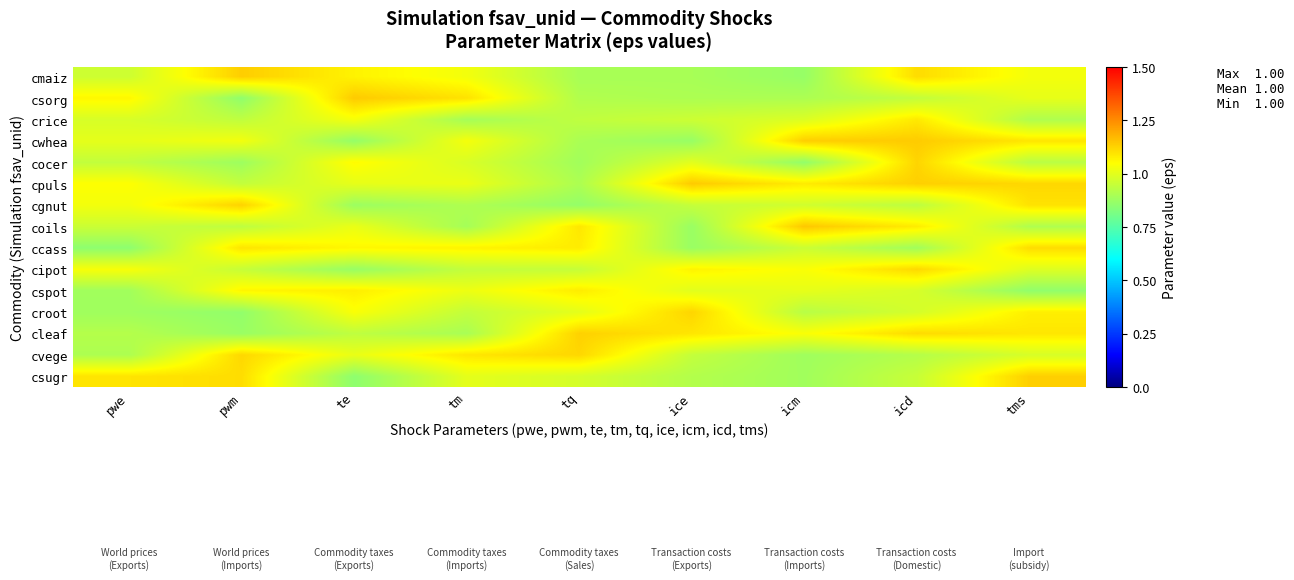

At pwe, list the series in order from smallest to largest.

ccass, croot, cspot, cvege, cleaf, cocer, coils, cmaiz, crice, cwhea, cgnut, cipot, cpuls, csorg, csugr